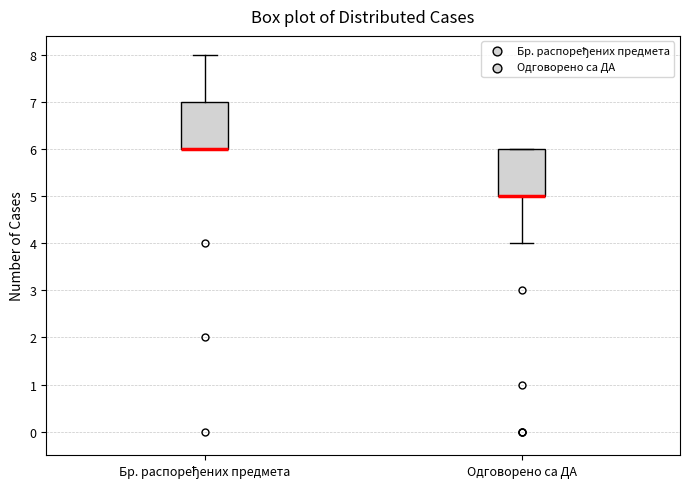

Reading left to right, read every box against the y-axis: the position of its median line, the range the box covers, and the ends of its whiskers. The values are not printed on the chart, so give them approximately, as read against the axis.

Бр. распоређених предмета: median 6 (drawn on the box's lower edge), box 6 to 7, whiskers 6 to 8
Одговорено са ДА: median 5 (drawn on the box's lower edge), box 5 to 6, whiskers 4 to 6